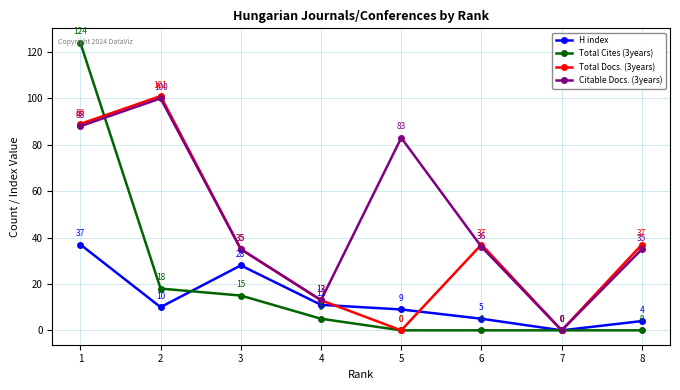

At which label is Citable Docs. (3years) closest to 50?

6